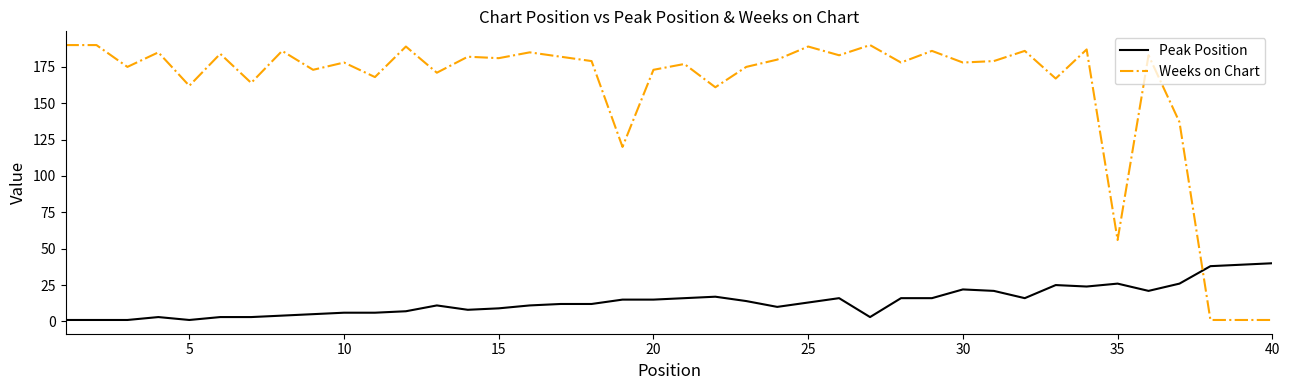

Which series has the widest spread of values?

Weeks on Chart